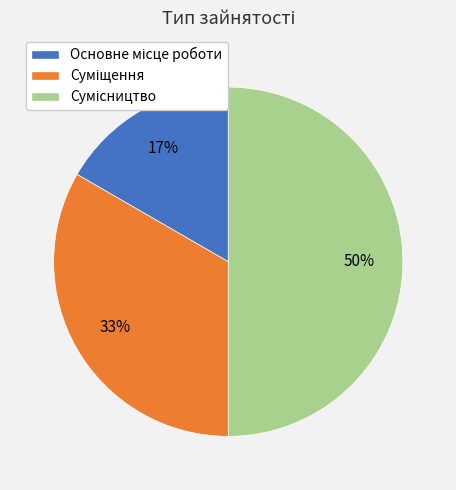

How many segments does this pie chart have?

3